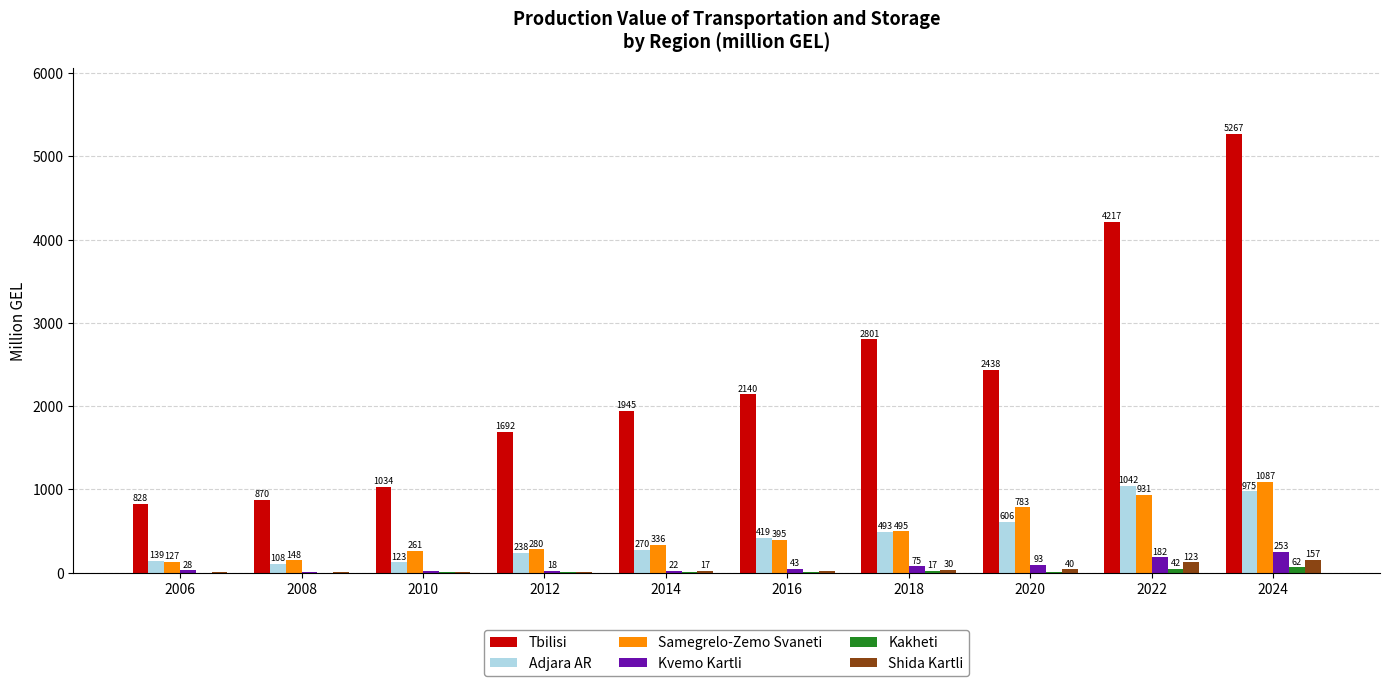

What is the sum of the Samegrelo-Zemo Svaneti values at 2014 and 2010?

597.0